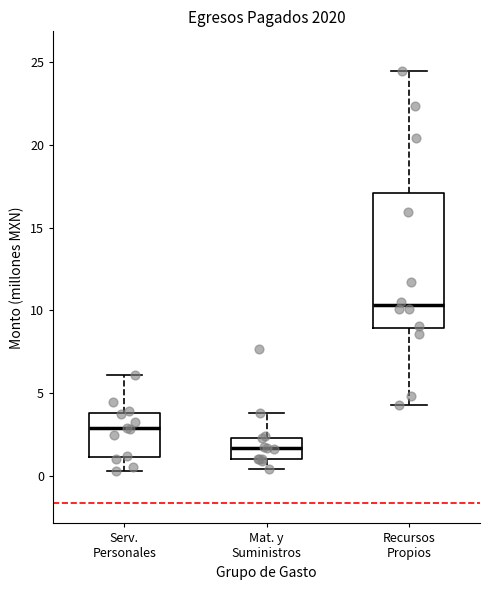

Where is the lower edge of the box for Recursos Propios on the y-axis? The values are not printed on the chart, so give them approximately, as read against the axis.

9.0